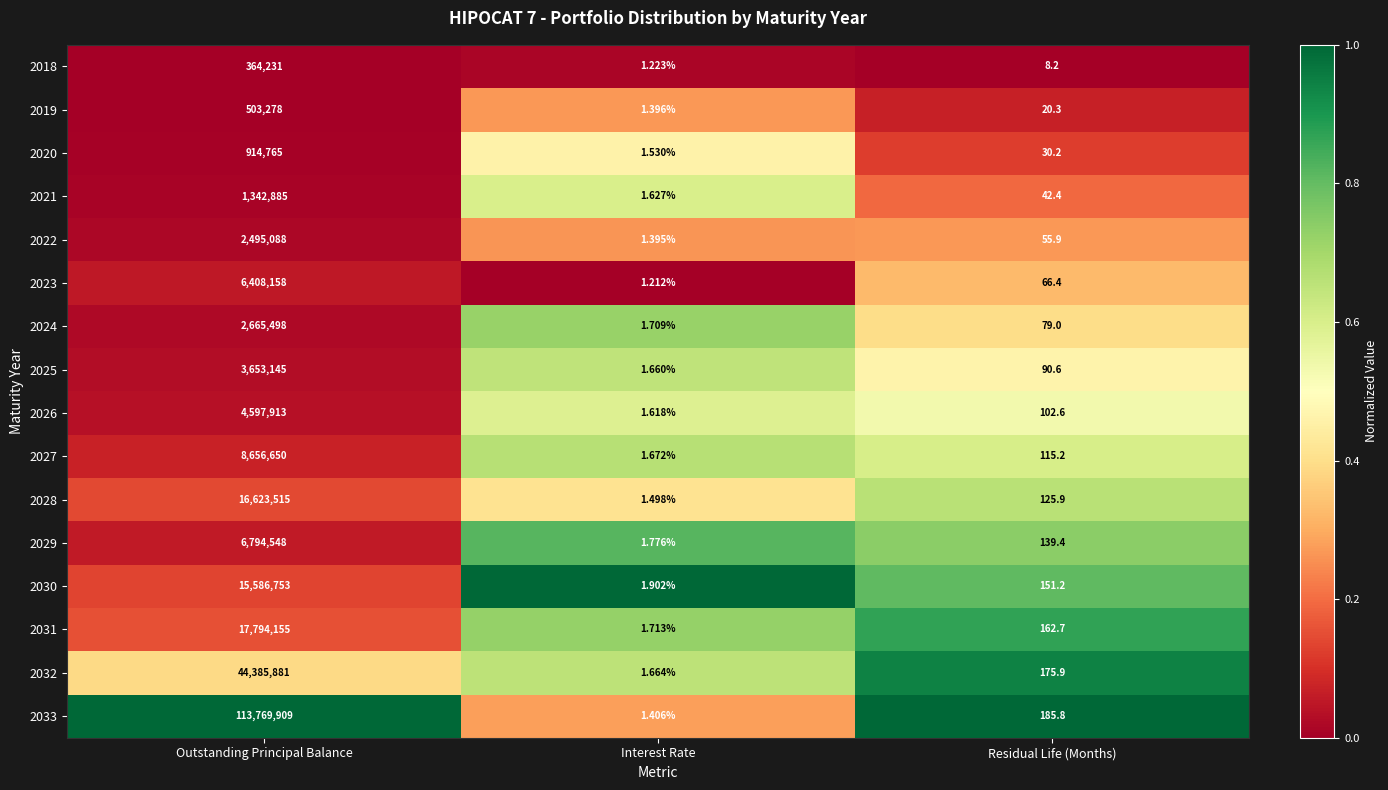

Is the value of 2029 at Residual Life (Months) greater than the value of 2033 at Residual Life (Months)?

No